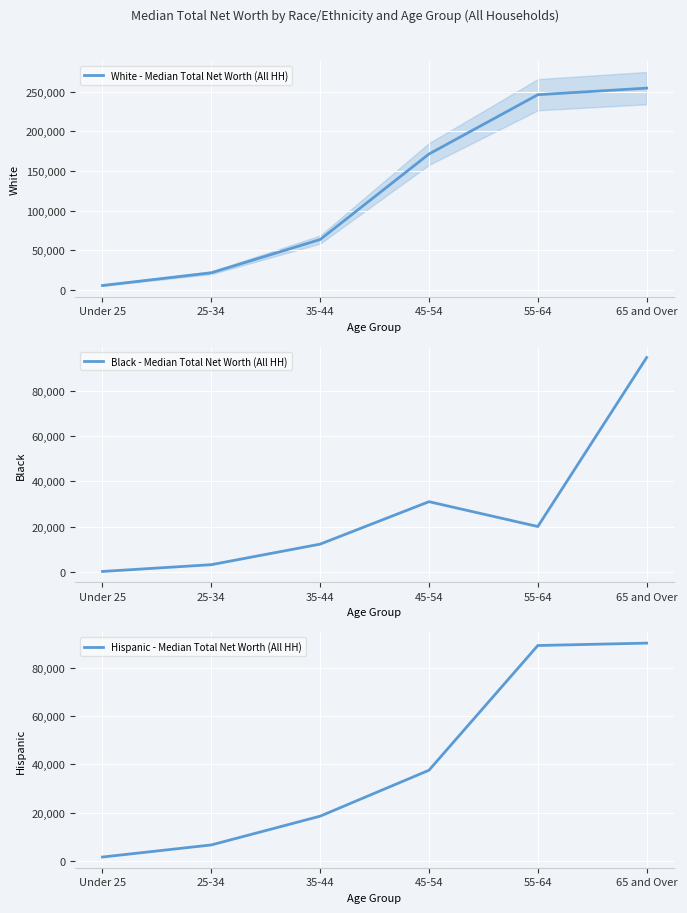

What is the label of the 1st point from the right?

65 and Over